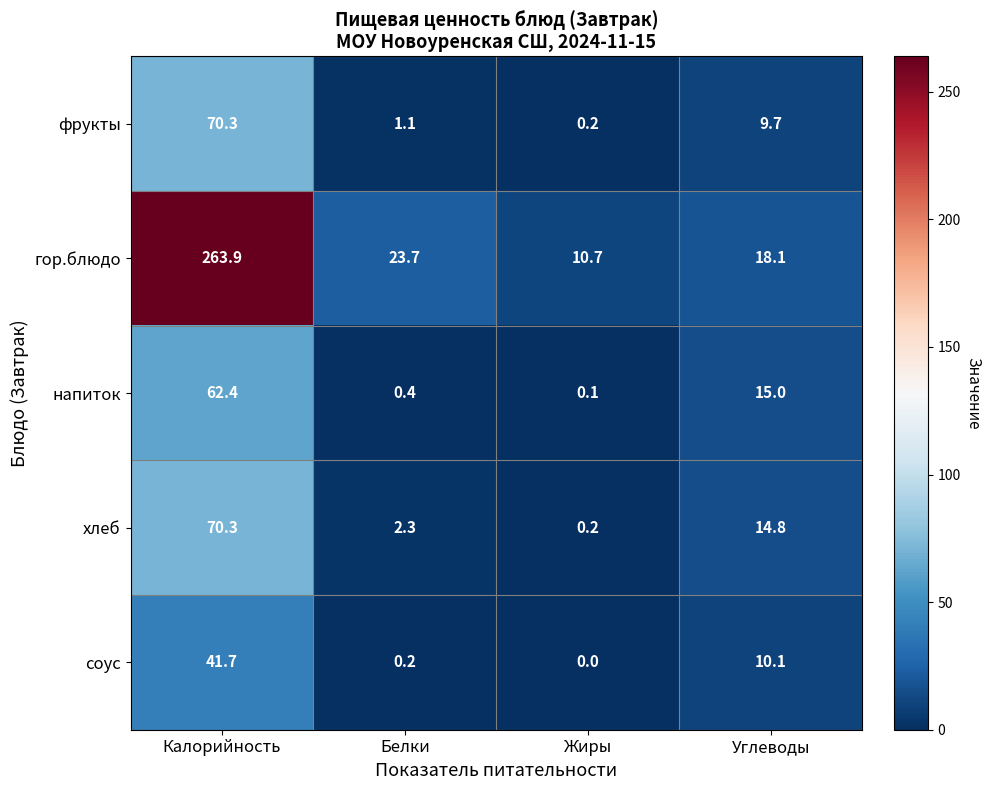

The value of соус at Калорийность is 14.8. True or false?

False